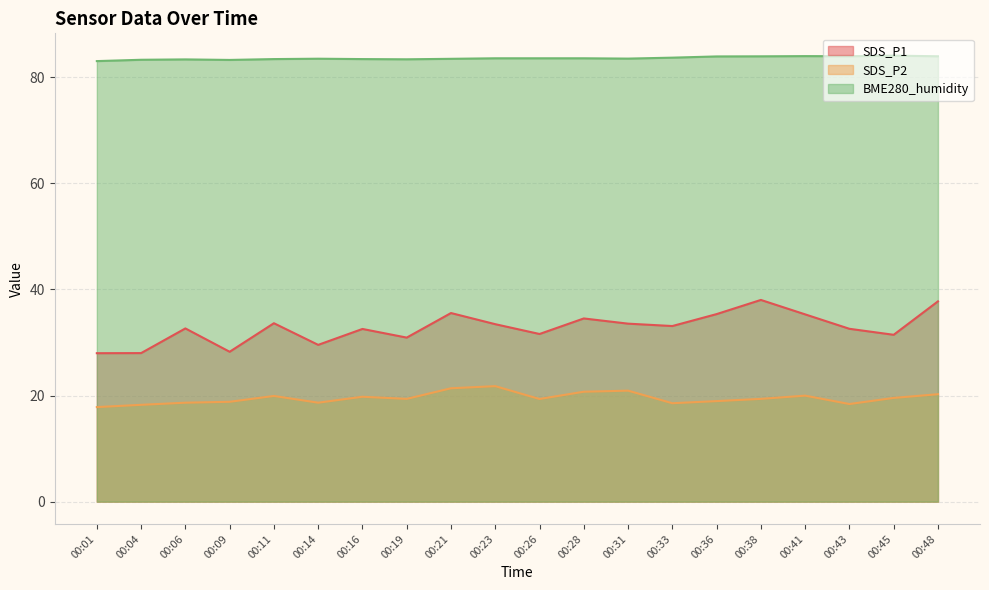

What is the sum of the BME280_humidity values at 00:11 and 00:38?

167.4